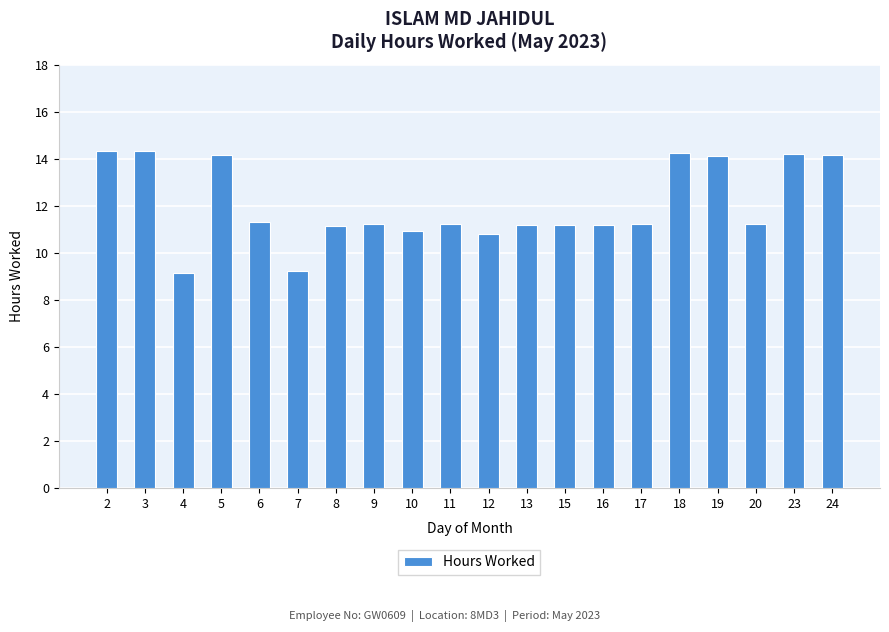

What is the minimum value shown in the chart?

9.2